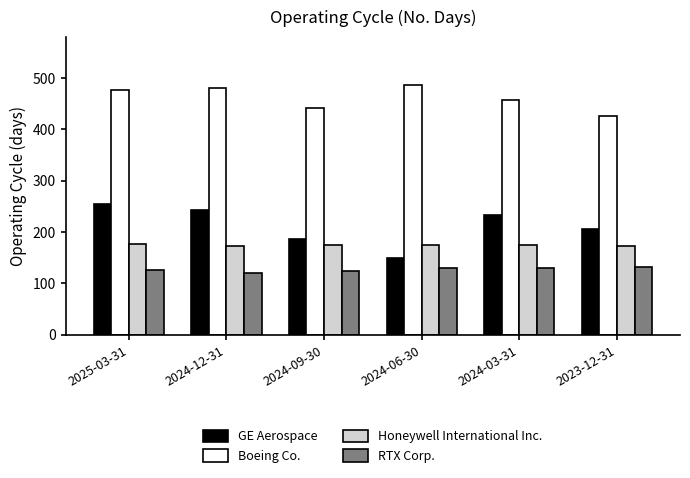

Is it true that GE Aerospace equals 80 at 2024-12-31?

False